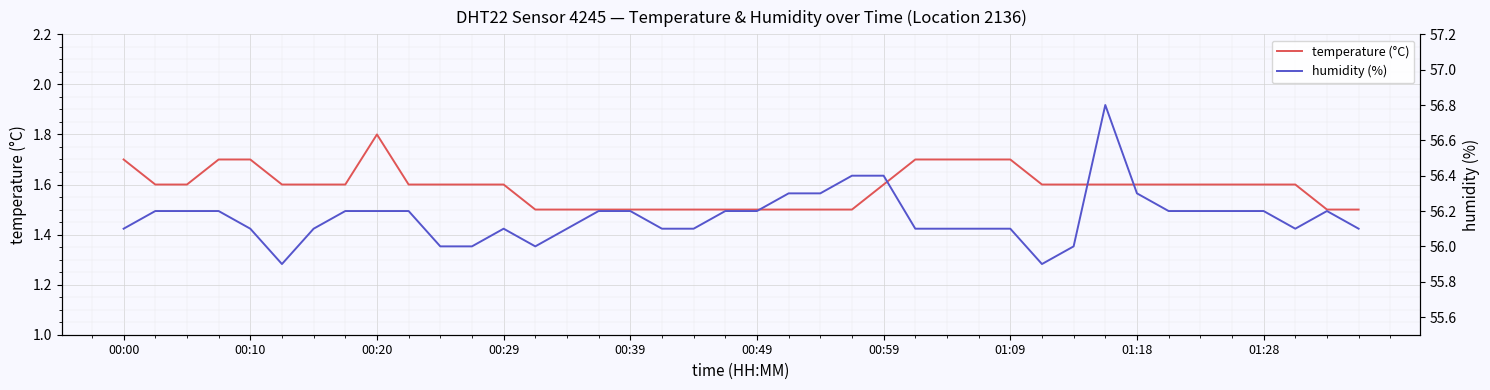

At which category is the sum across all series the highest?

31